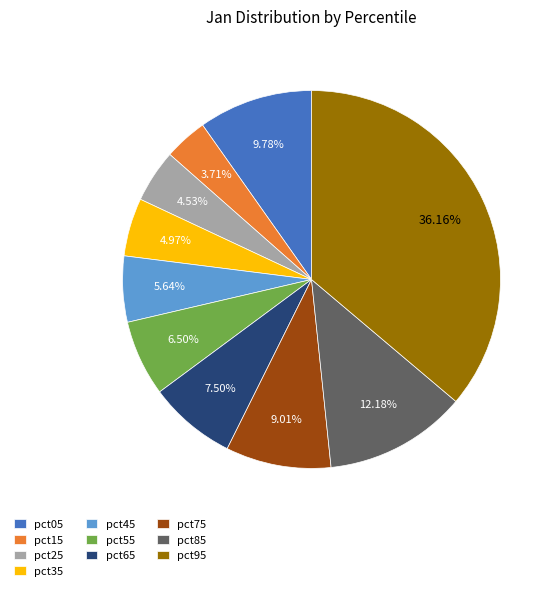

Does pct95 account for over 50% of the chart?

No